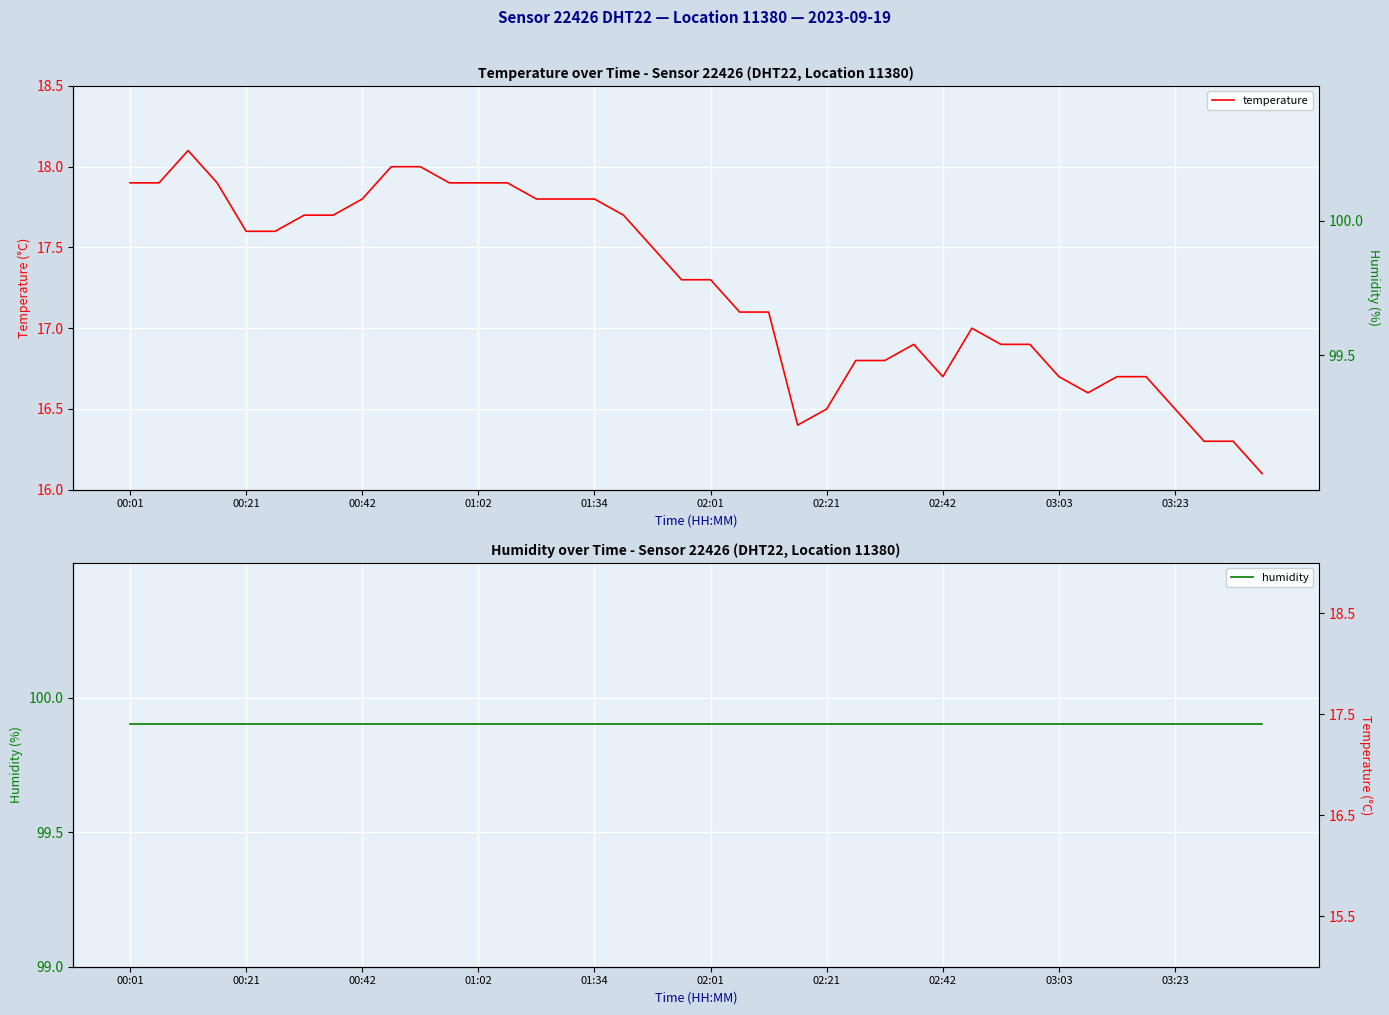

List the series in order of their overall mean, lowest first.

temperature, humidity